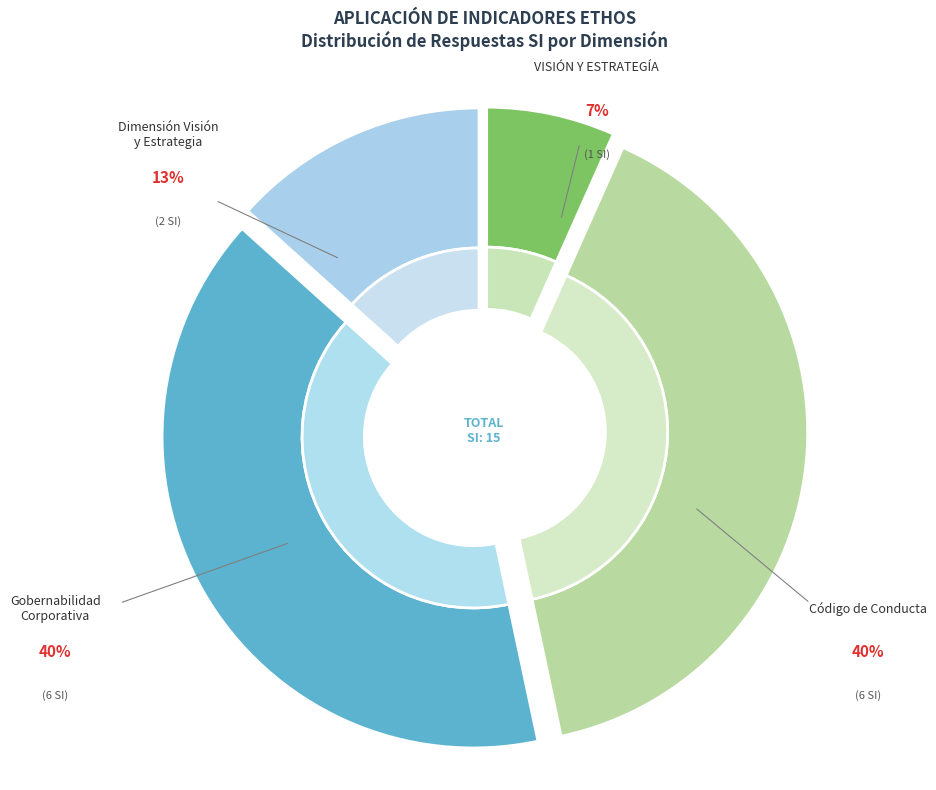

What portion of the pie excludes Gobernabilidad Corporativa?

60.0%